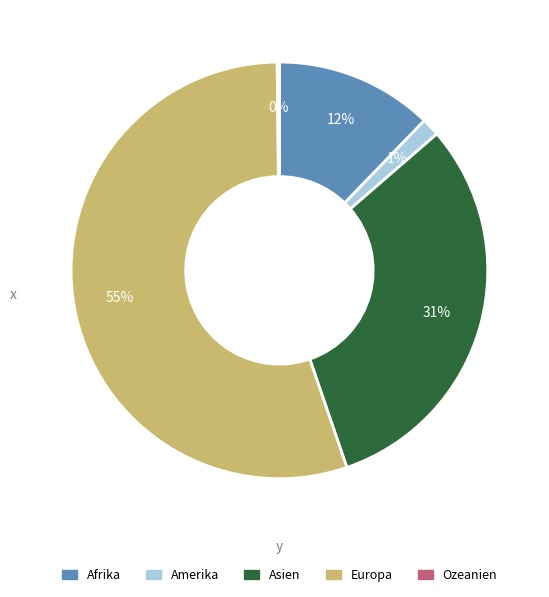

The Europa slice represents 48% of the pie. True or false?

False